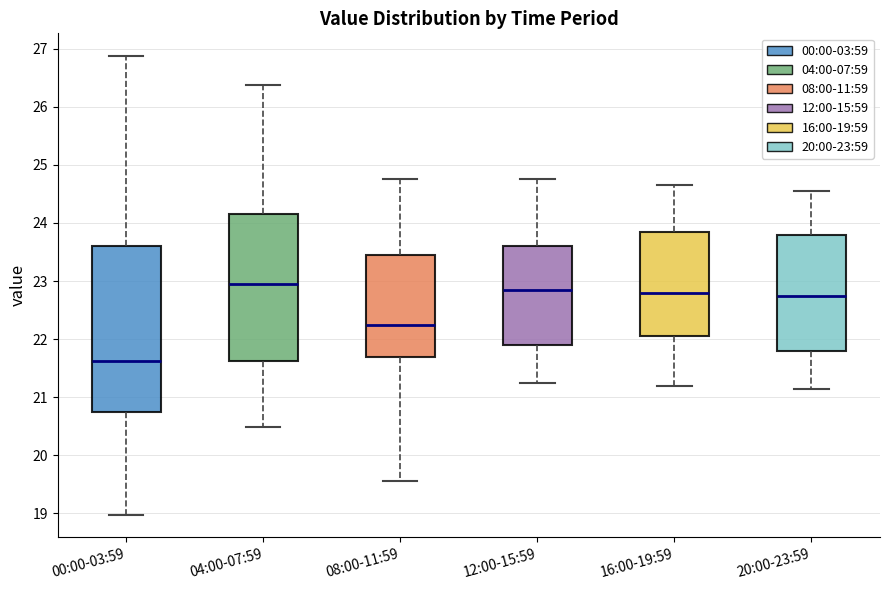

Where is the lower edge of the box for 04:00-07:59 on the y-axis? The values are not printed on the chart, so give them approximately, as read against the axis.

21.6